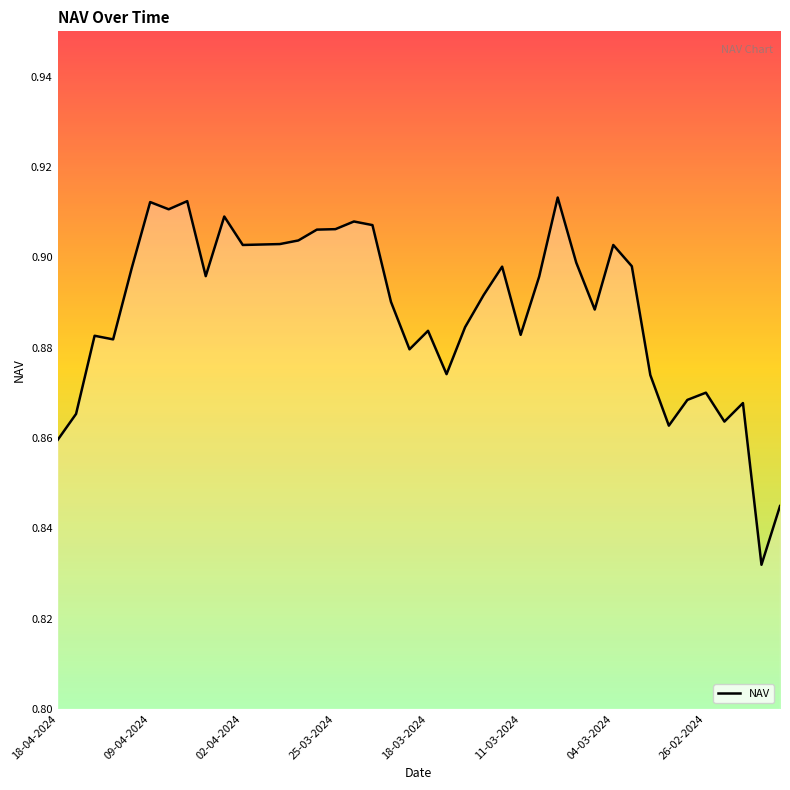

Which has a higher value, 10 or 09-04-2024?

10